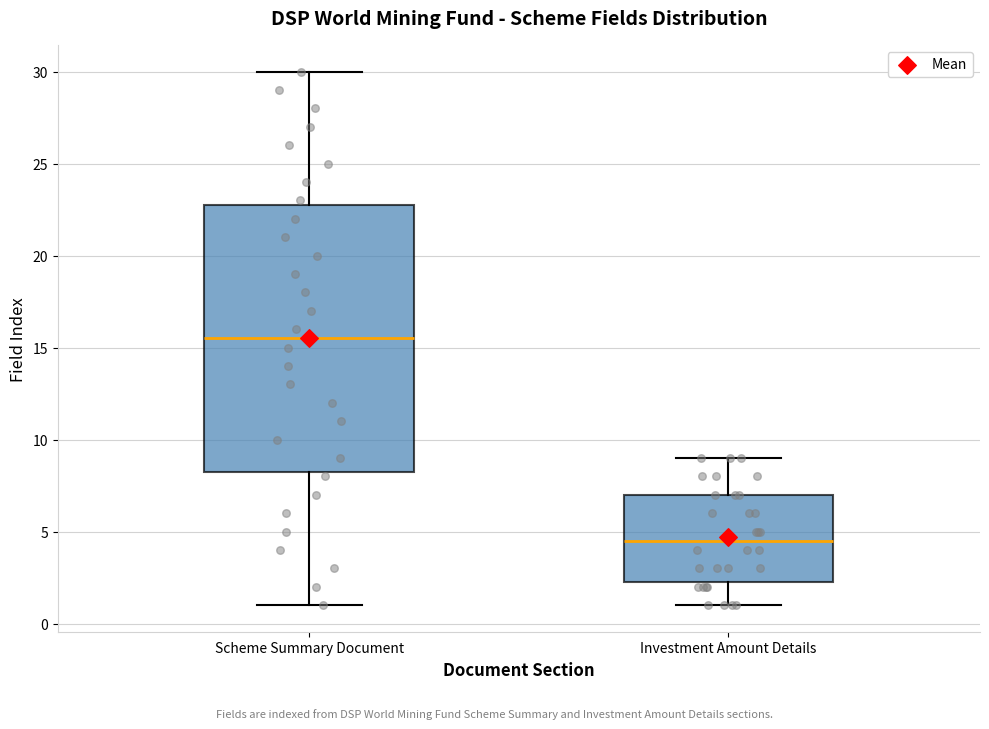

Which box is the tallest, from its lower edge to its upper edge?

Scheme Summary Document